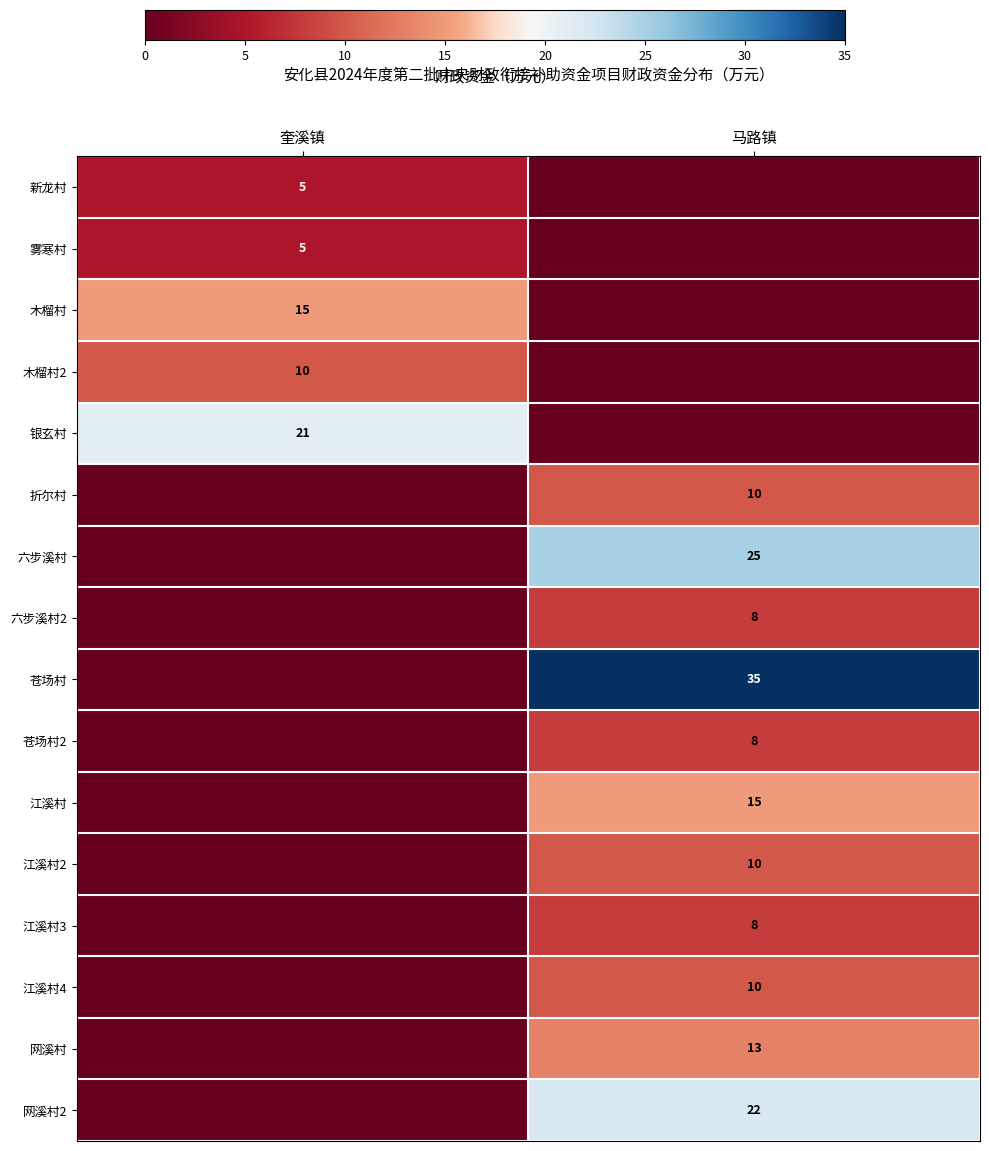

At which category is the sum across all series the highest?

马路镇